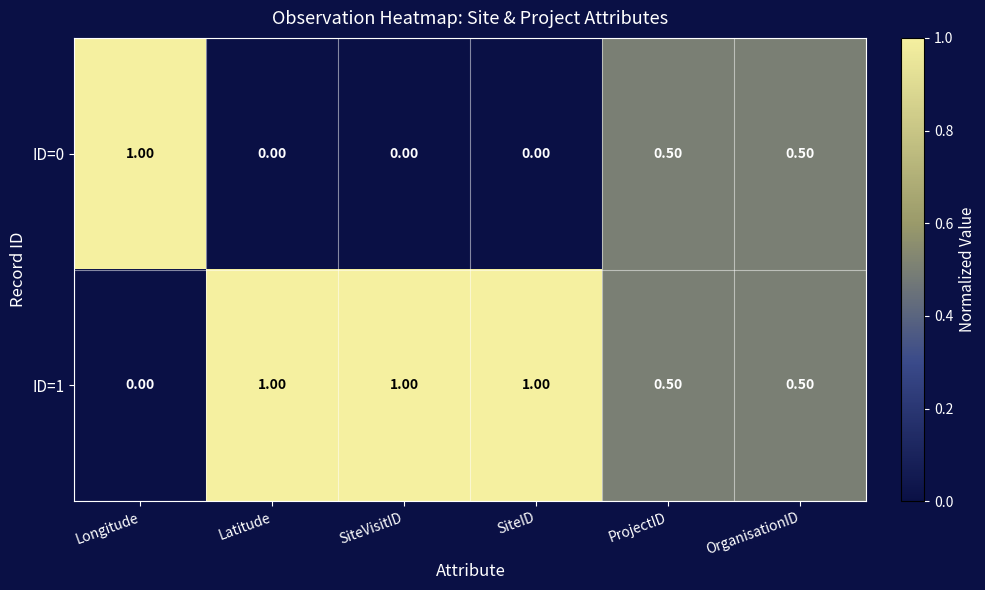

What is the difference between the highest and lowest values at Latitude?

1.0